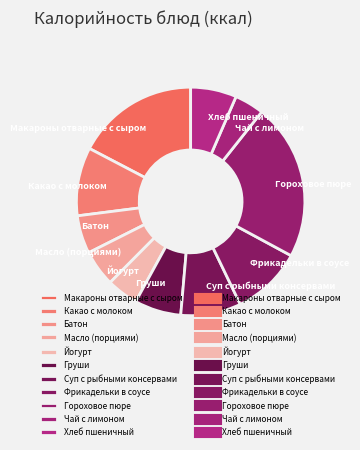

Which has a higher value, Батон or Хлеб пшеничный?

Хлеб пшеничный